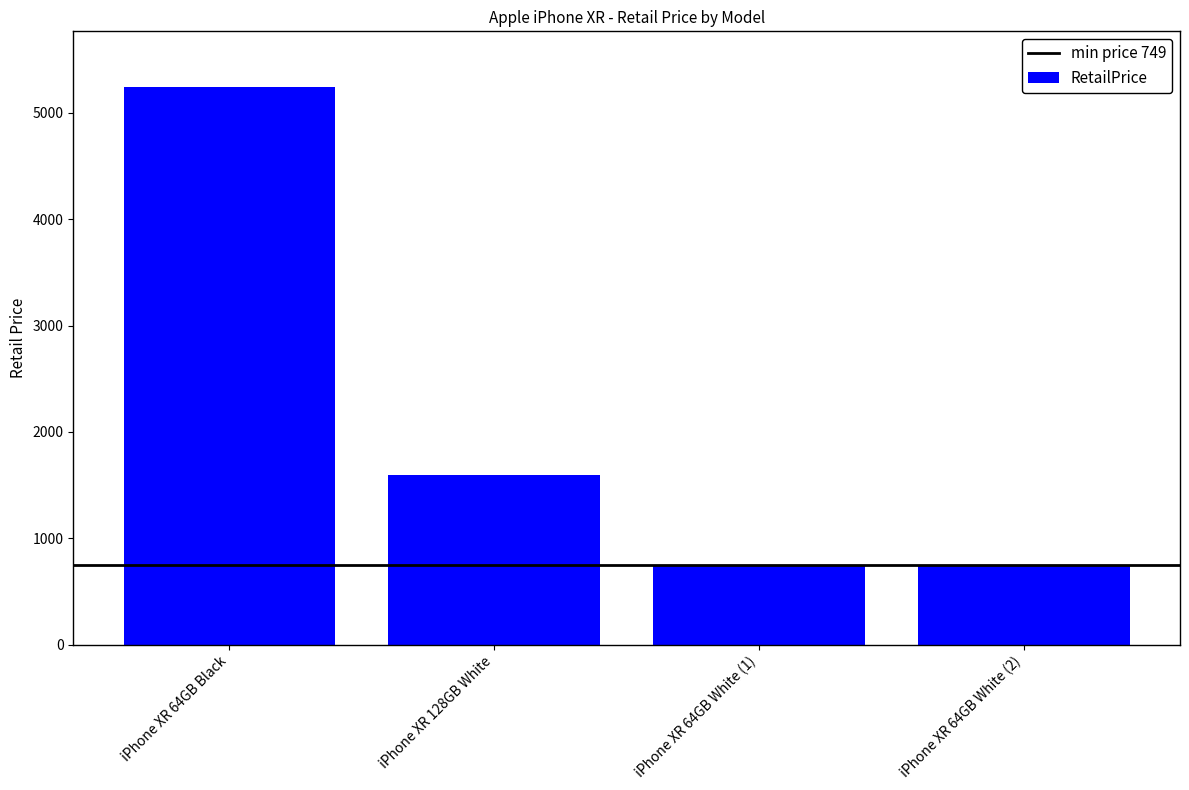

At which label is the value closest to 2996?

iPhone XR 128GB White